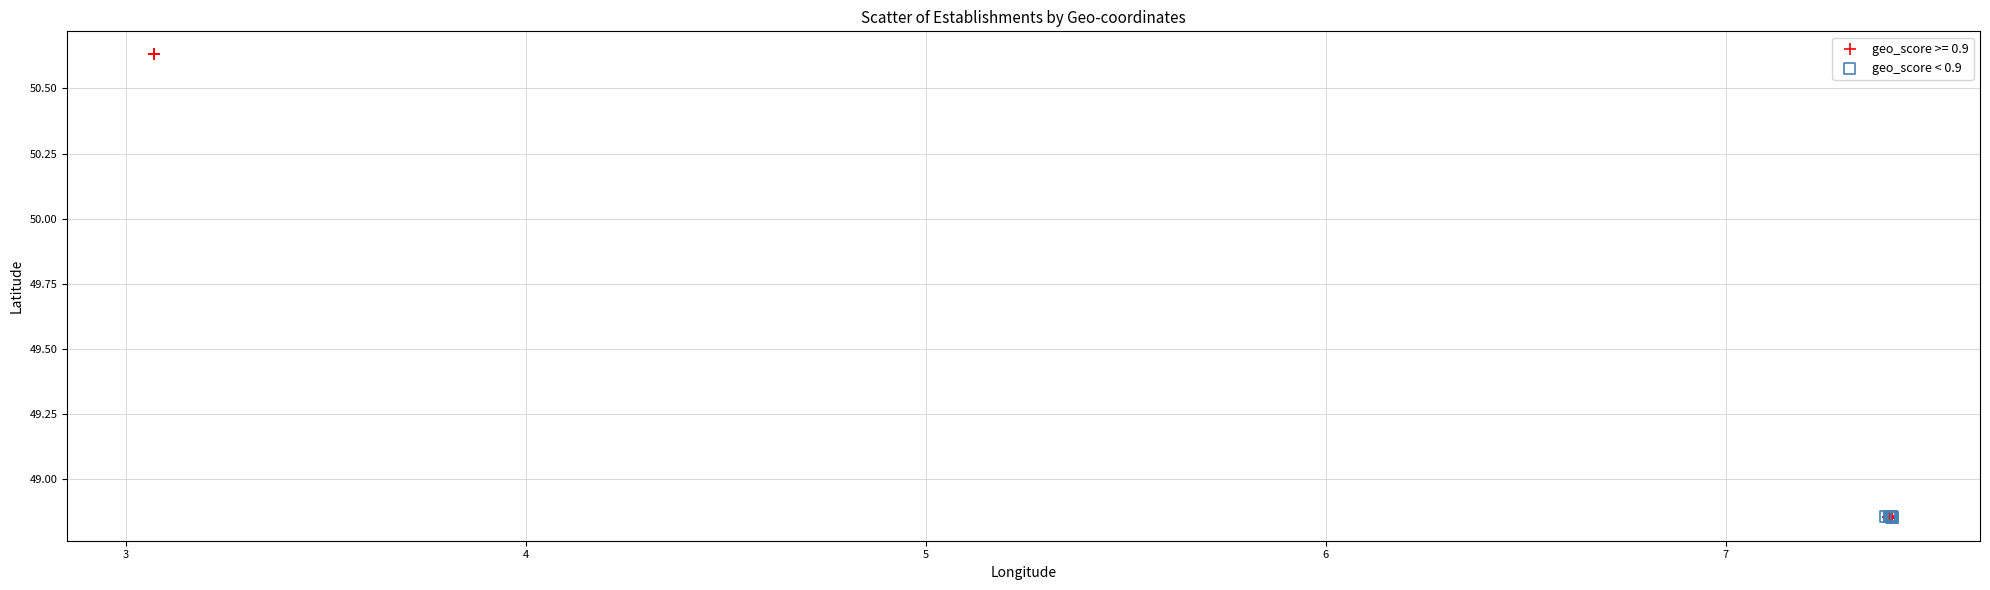

Which series contains the highest Y value?

geo_score >= 0.9